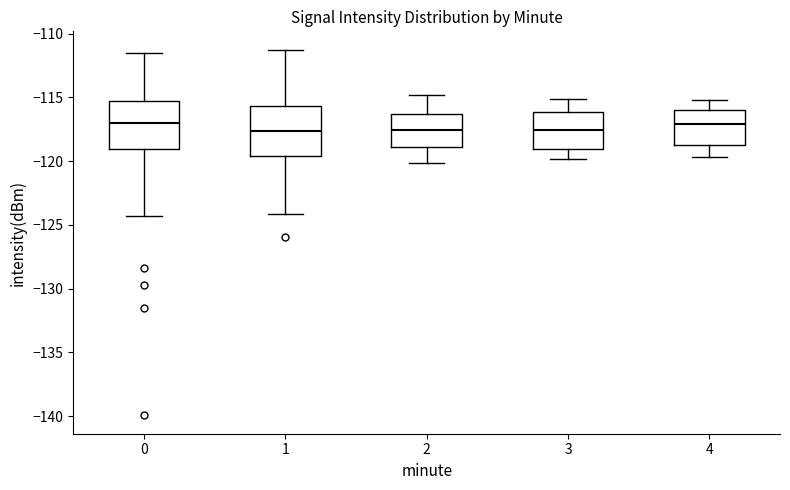

Reading left to right, transcribe this box plot: for each box, give where its median line is, the range the box spans, and where its two whiskers end, as read against the y-axis. The values are not printed on the chart, so give them approximately, as read against the axis.

0: median -117.0, box -119.0 to -115.5, whiskers -124.5 to -111.5
1: median -117.5, box -119.5 to -115.5, whiskers -124.0 to -111.0
2: median -117.5, box -119.0 to -116.5, whiskers -120.0 to -115.0
3: median -117.5, box -119.0 to -116.0, whiskers -120.0 to -115.0
4: median -117.0, box -118.5 to -116.0, whiskers -119.5 to -115.0